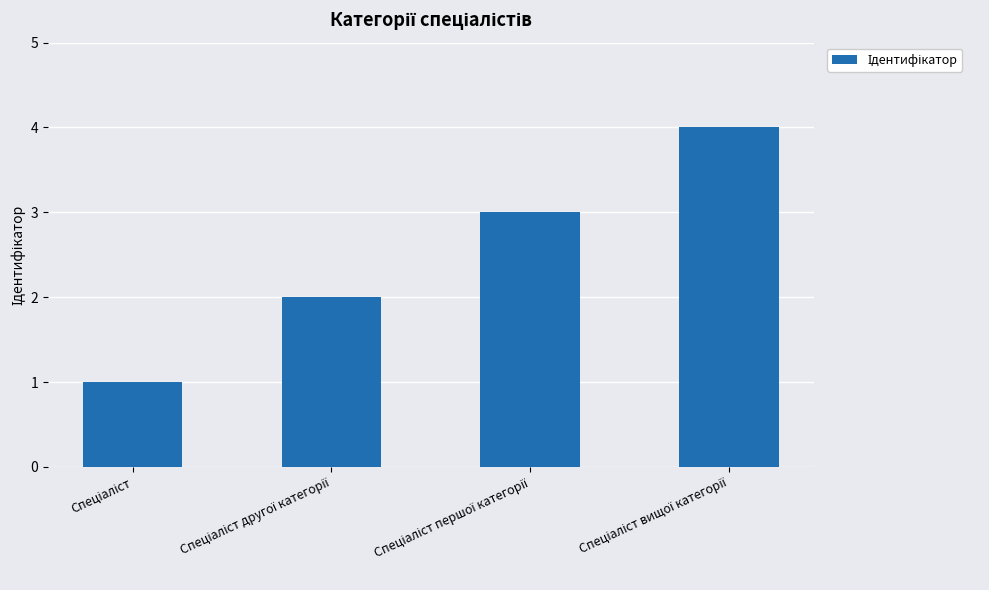

What is the sum of all values?

10